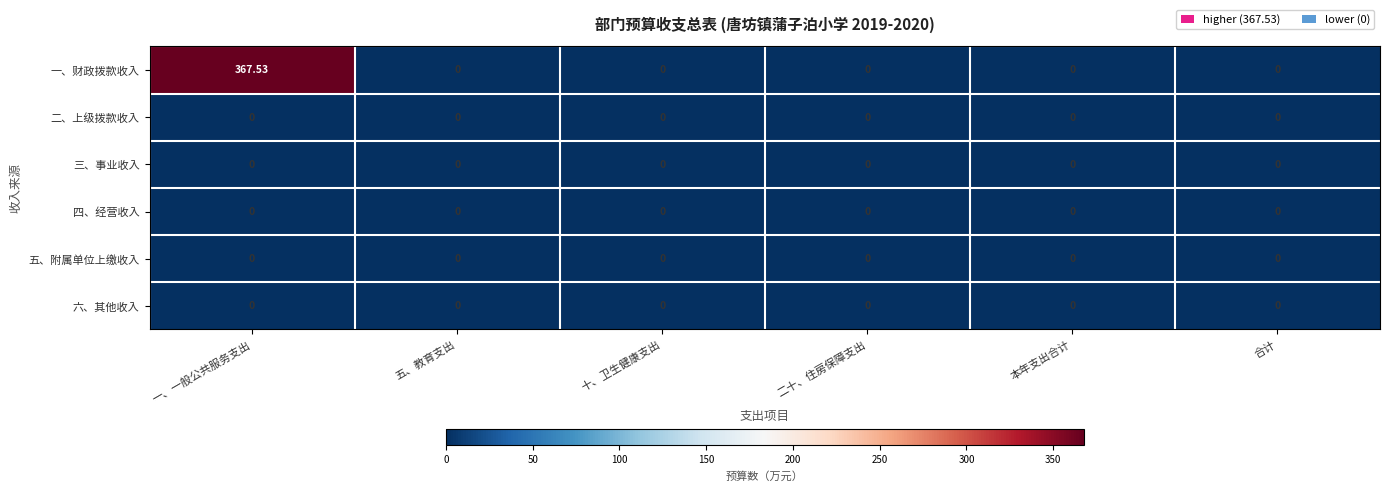

Which series has the largest range (max minus min)?

一、财政拨款收入